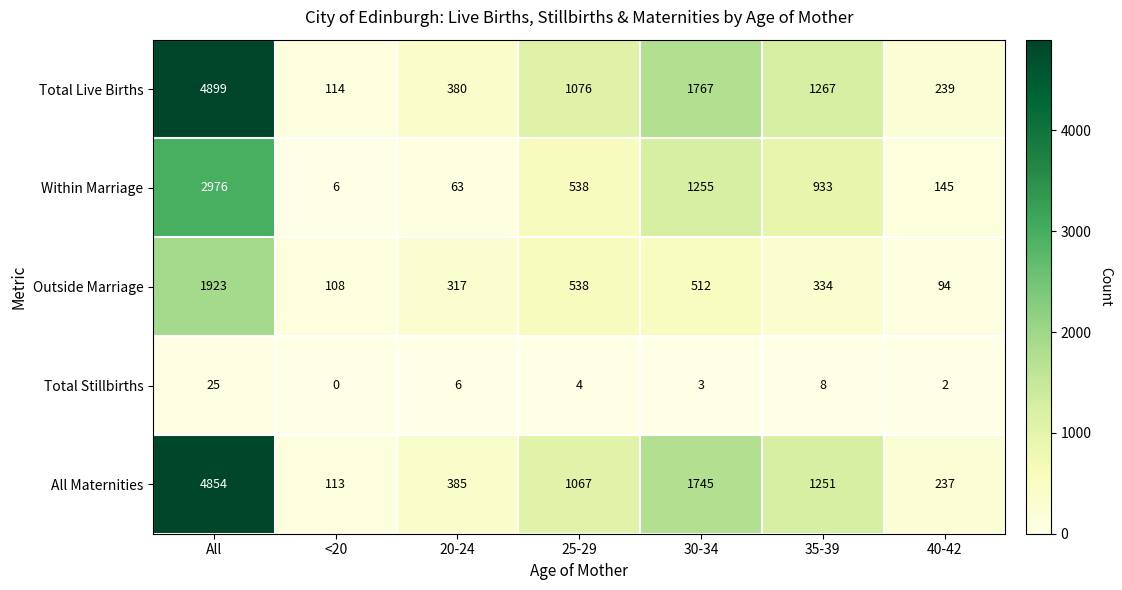

True or false: Total Live Births has a value of 59 at 40-42.

False